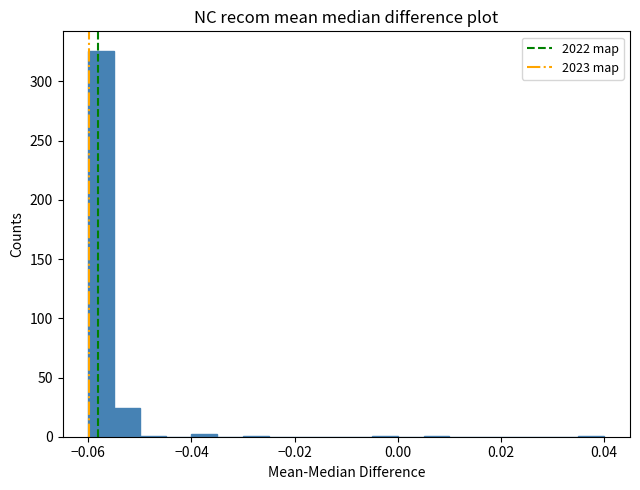

Around what value on the x-axis is the tallest bar? Give the approximate position of its centre, as read against the axis.

-0.058